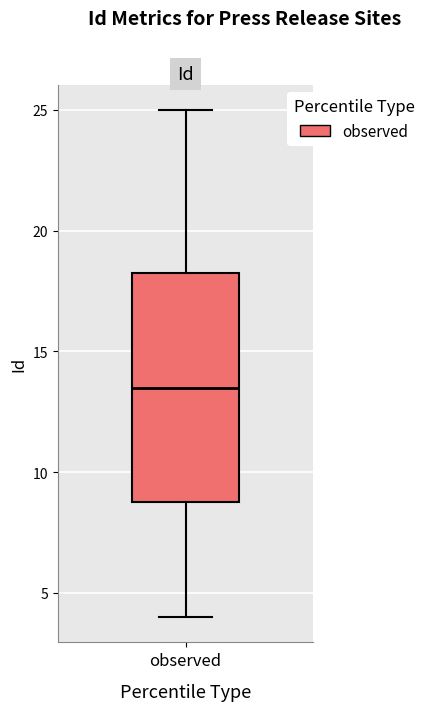

Transcribe this box plot: give where the median line is, the range the box spans, and where the two whiskers end, as read against the y-axis. The values are not printed on the chart, so give them approximately, as read against the axis.

median 13.5, box 9.0 to 18.5, whiskers 4.0 to 25.0